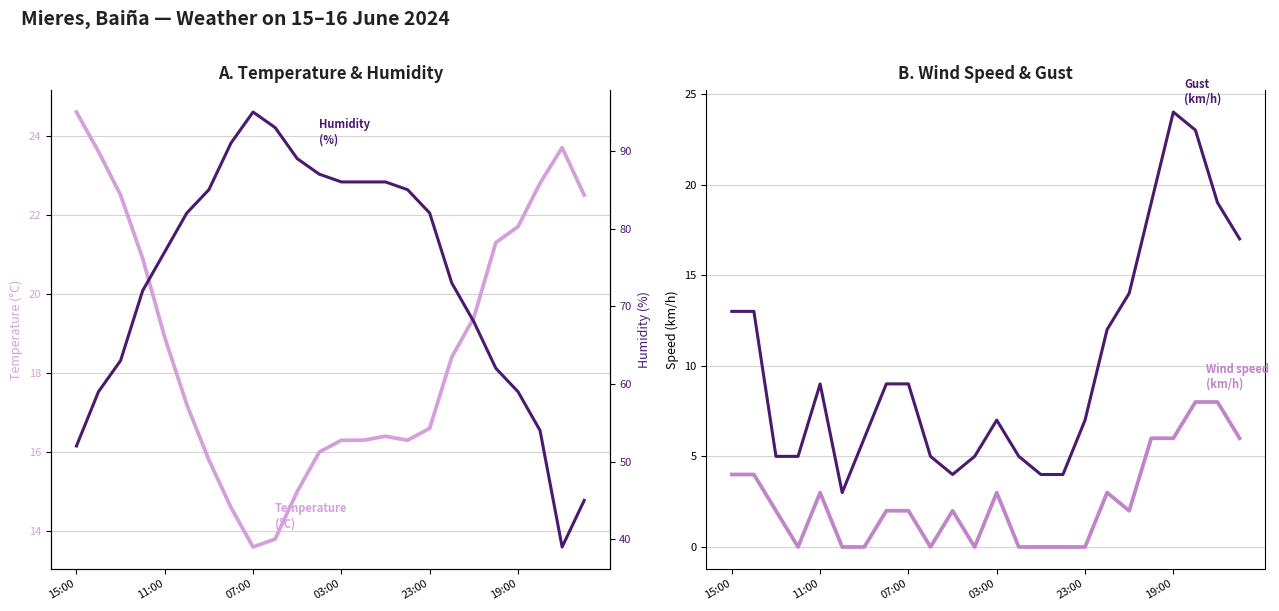

What is the approximate value of Gust (km/h) at 21?

23.0